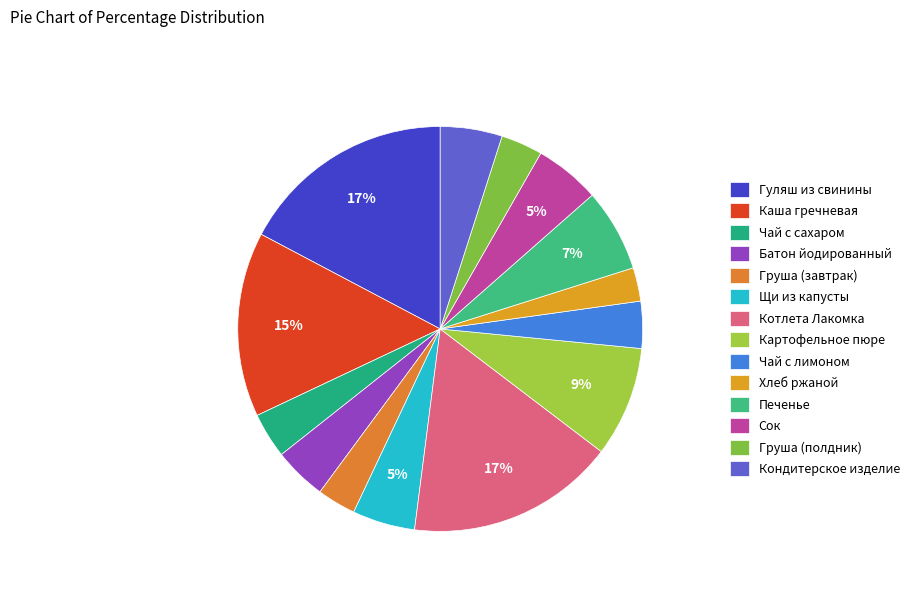

How many segments does this pie chart have?

14